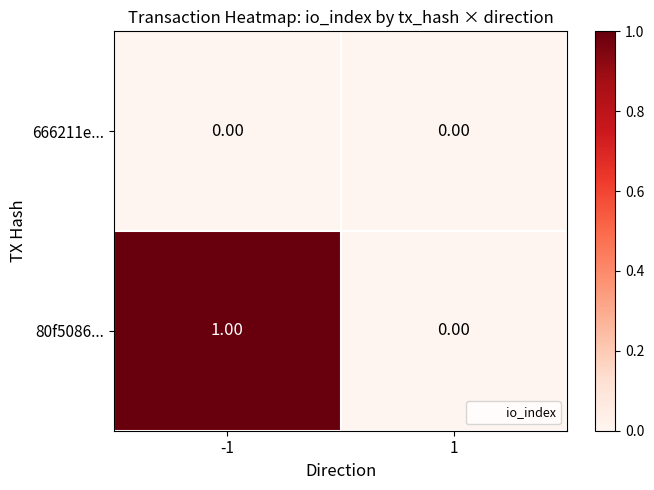

Which series has the largest total across all categories?

80f5086...